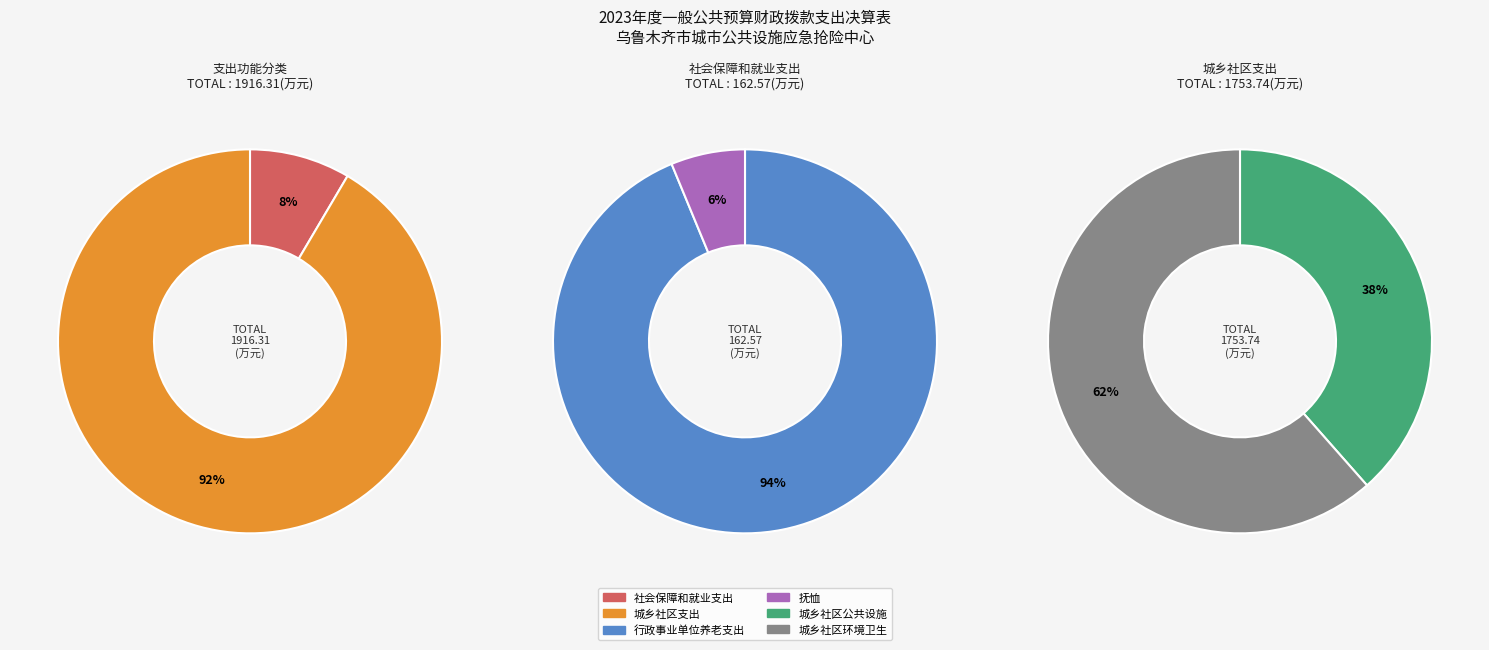

True or false: 城乡社区支出 accounts for 92% of the total.

True